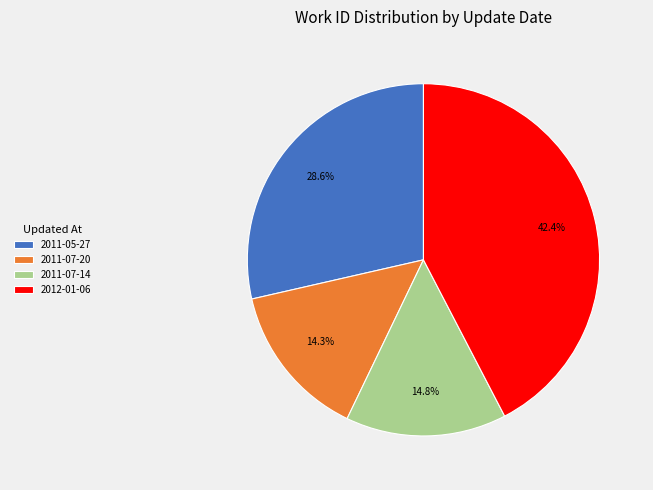

How many segments does this pie chart have?

4